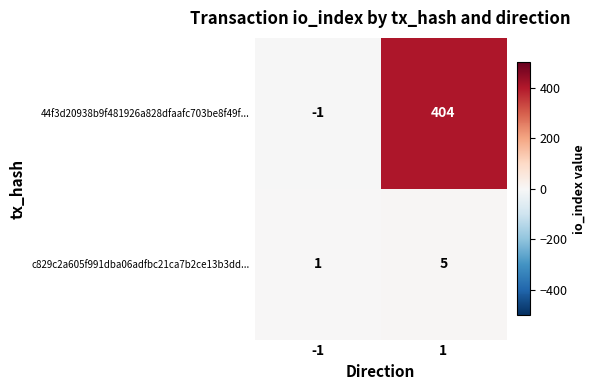

Which series changed the most between -1 and 1?

44f3d20938b9f481926a828dfaafc703be8f49f...